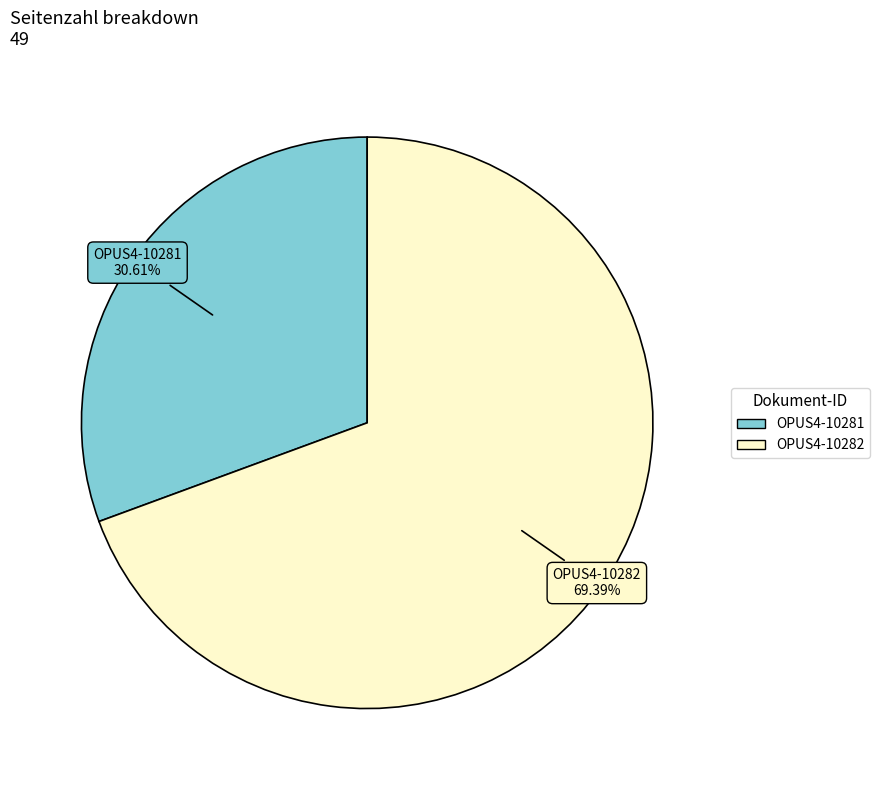

Which has a higher value, OPUS4-10282 or OPUS4-10281?

OPUS4-10282